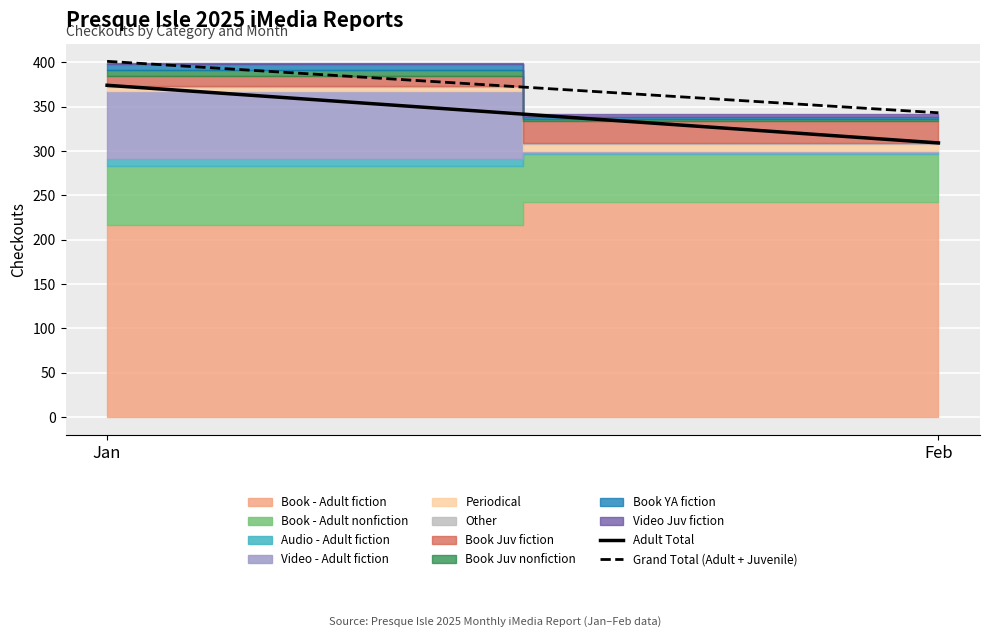

Which label corresponds to the largest value in the chart?

Jan